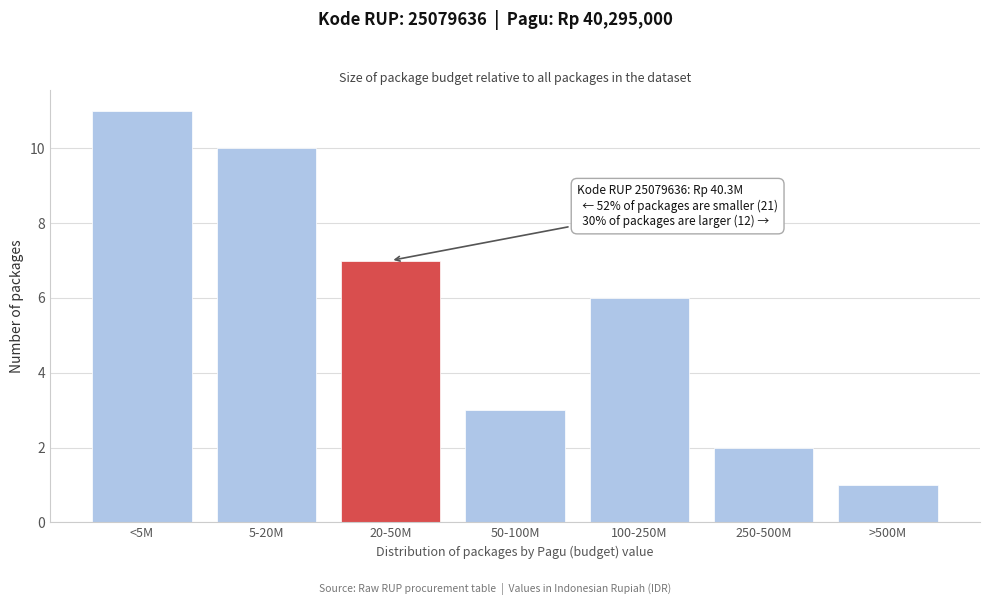

Reading left to right, what are all the values shown in this chart?

11	10	7	3	6	2	1